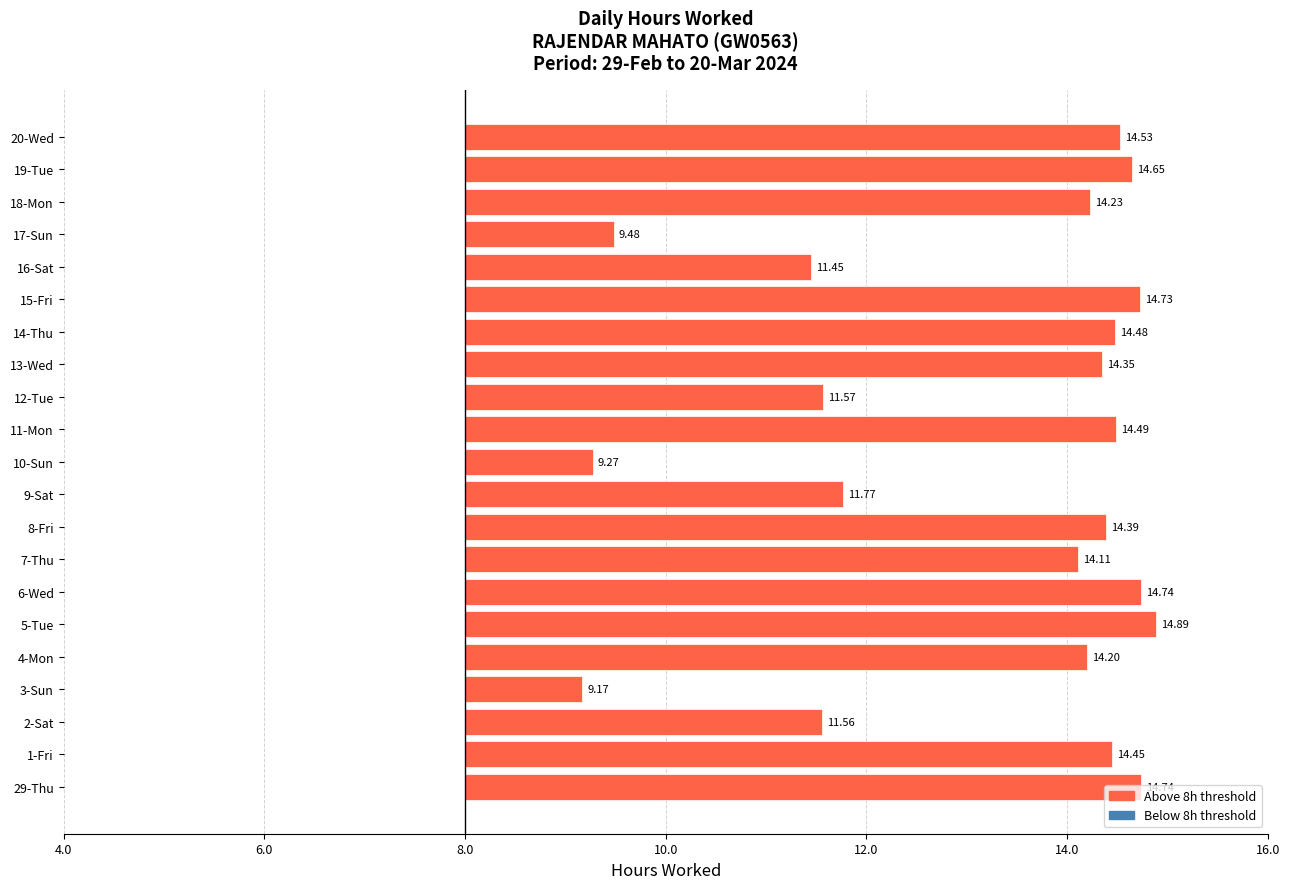

Does the chart contain any negative values?

No